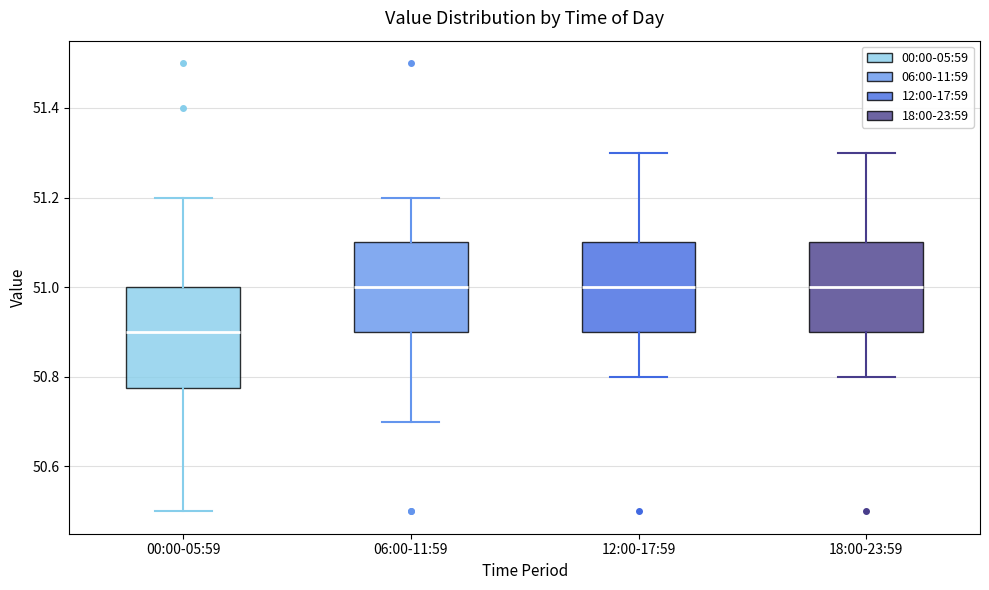

Which box's median line is the lowest?

00:00-05:59